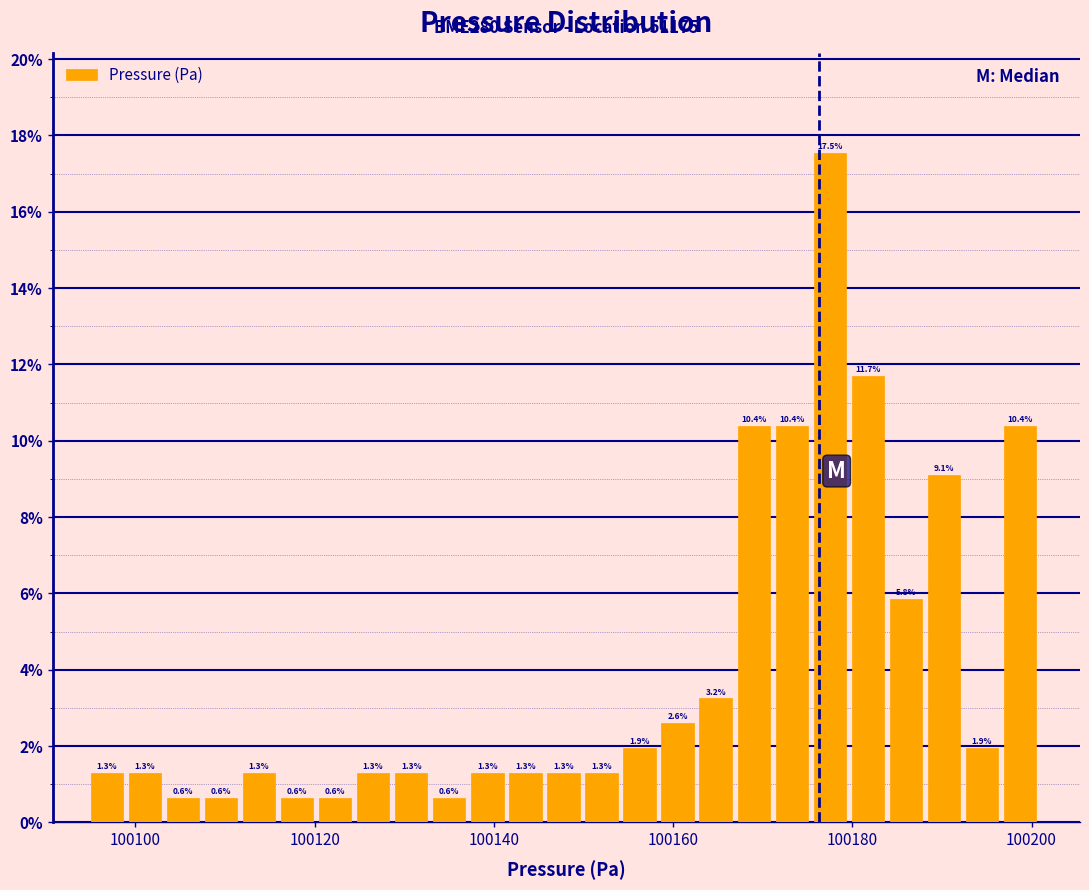

Read against the x-axis, roughly where is the centre of the tallest bar?

100178